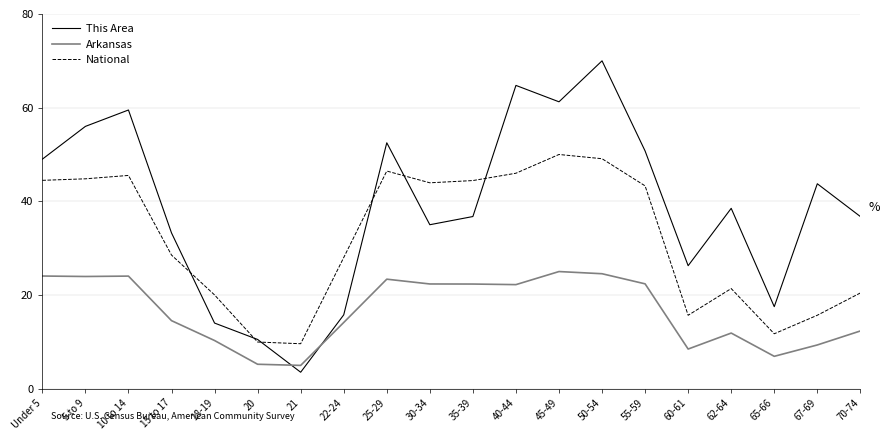

How many categories are shown in the chart?

20